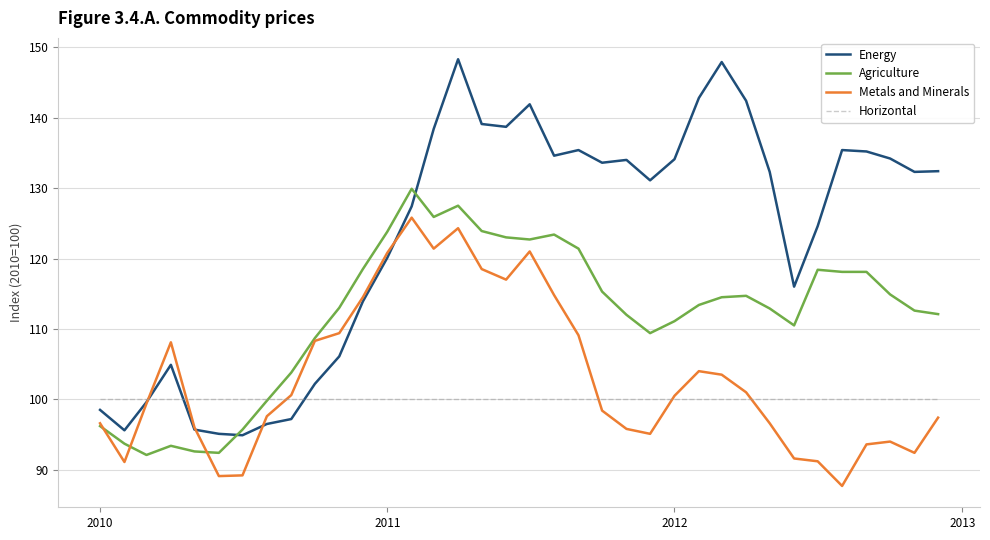

After their last crossing, which series has the higher values: Energy or Agriculture?

Energy